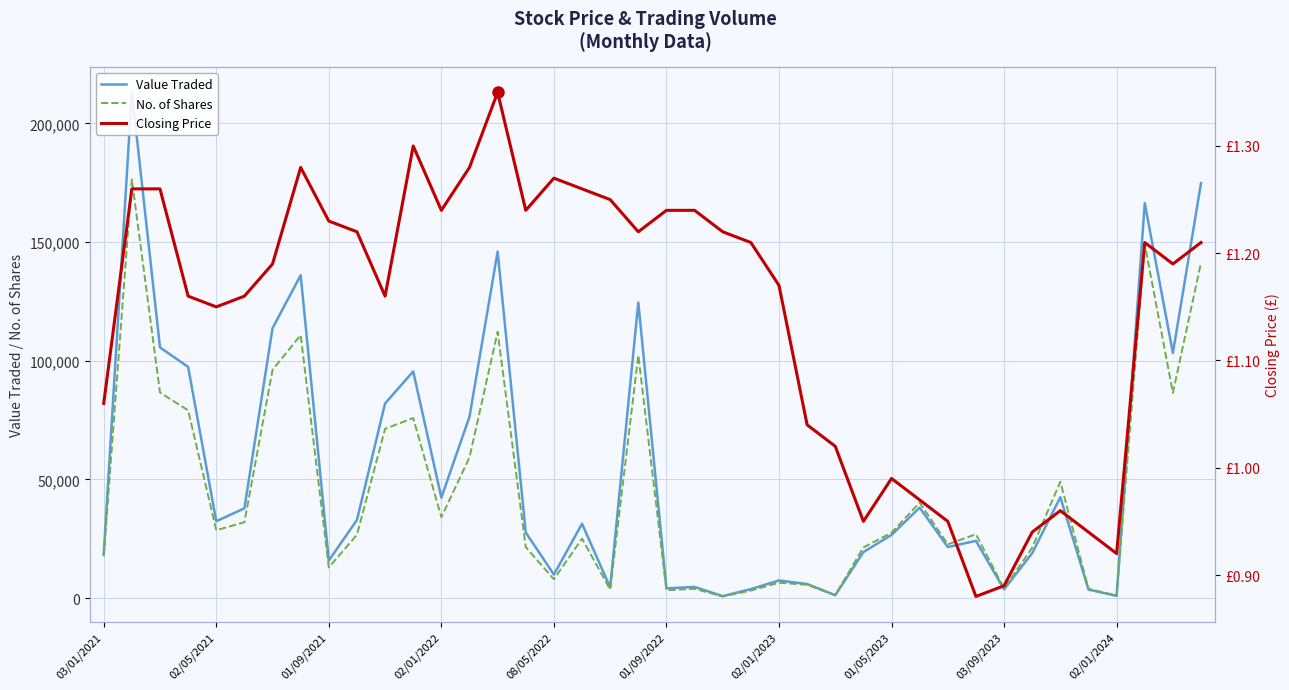

What is the label of the 20th point from the left?

19